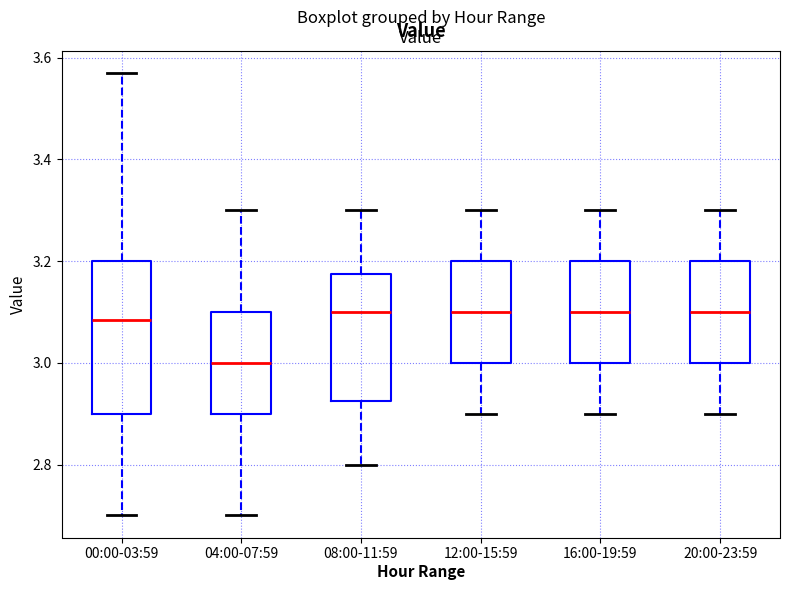

Reading left to right, transcribe this box plot: for each box, give where its median line is, the range the box spans, and where its two whiskers end, as read against the y-axis. The values are not printed on the chart, so give them approximately, as read against the axis.

00:00-03:59: median 3.08, box 2.90 to 3.20, whiskers 2.70 to 3.58
04:00-07:59: median 3.00, box 2.90 to 3.10, whiskers 2.70 to 3.30
08:00-11:59: median 3.10, box 2.92 to 3.18, whiskers 2.80 to 3.30
12:00-15:59: median 3.10, box 3.00 to 3.20, whiskers 2.90 to 3.30
16:00-19:59: median 3.10, box 3.00 to 3.20, whiskers 2.90 to 3.30
20:00-23:59: median 3.10, box 3.00 to 3.20, whiskers 2.90 to 3.30